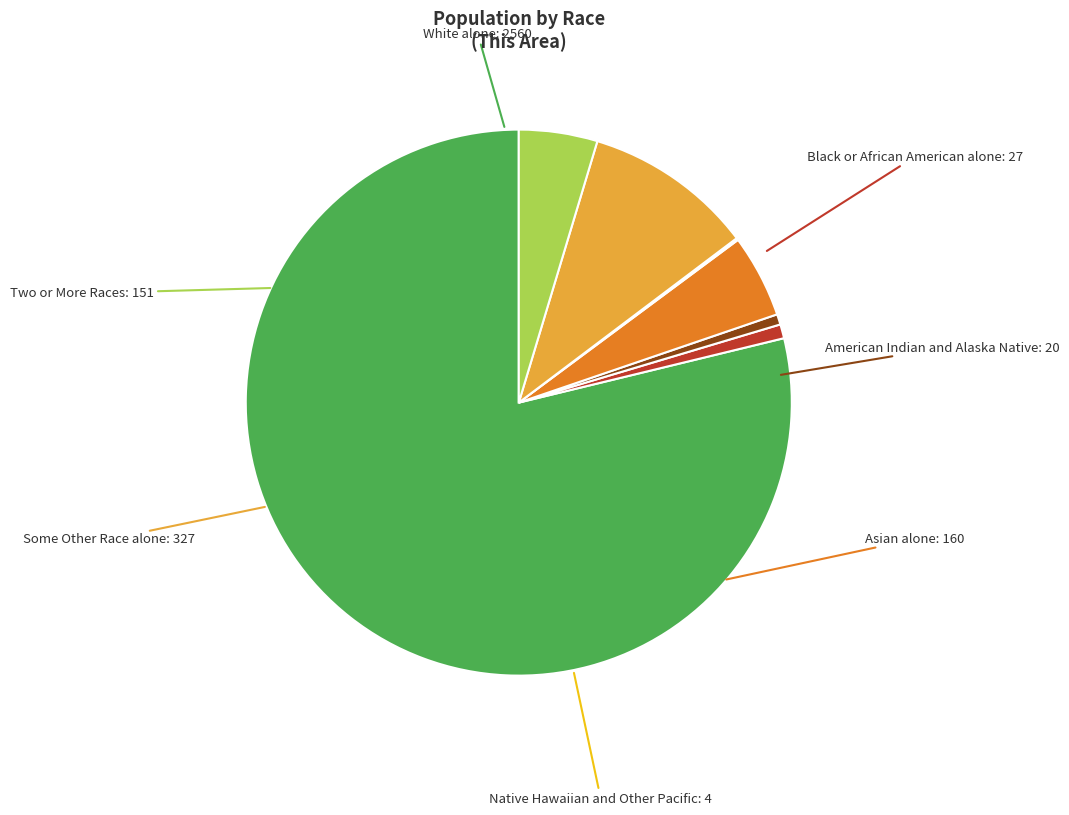

Is there any slice that represents more than half of the pie?

Yes